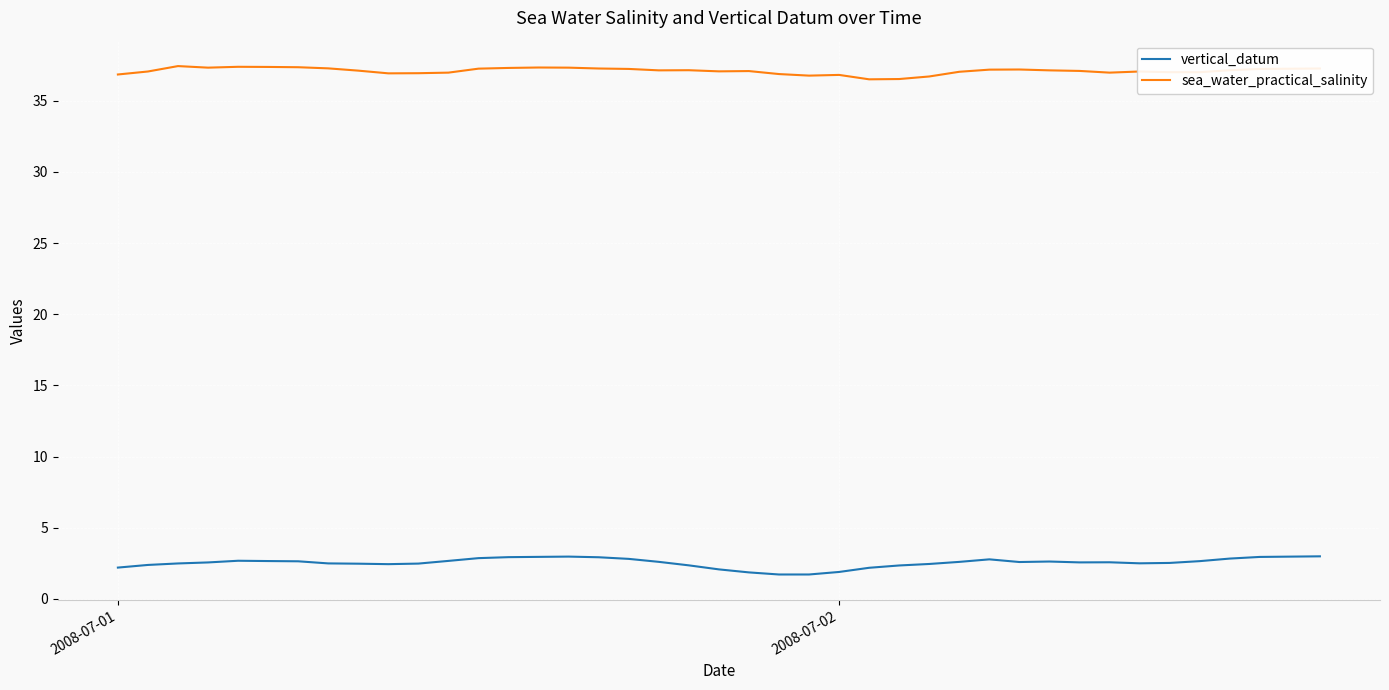

True or false: sea_water_practical_salinity and vertical_datum cross at least once.

False